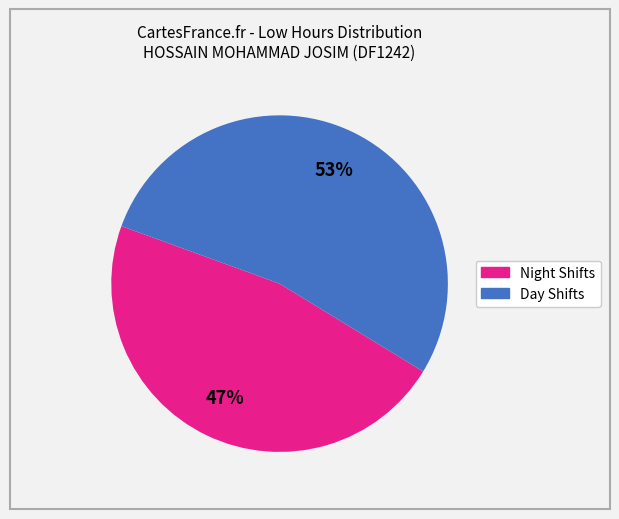

To the nearest percent, what is the average slice percentage?

50%